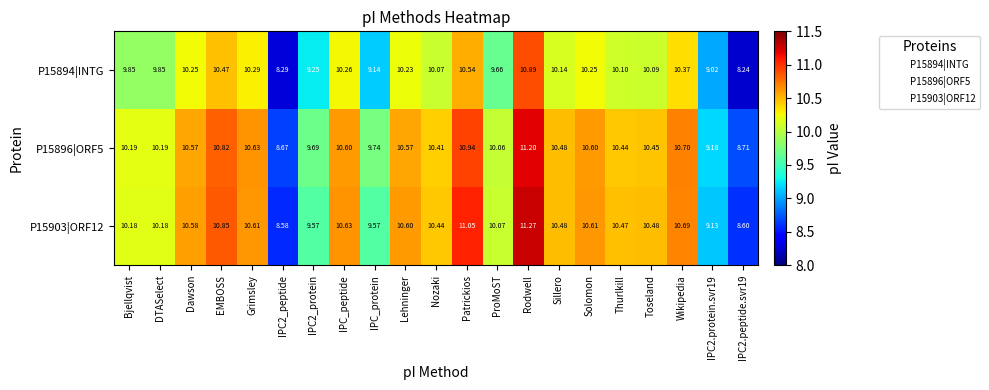

Which series changed the most between Dawson and IPC2_peptide?

P15903|ORF12